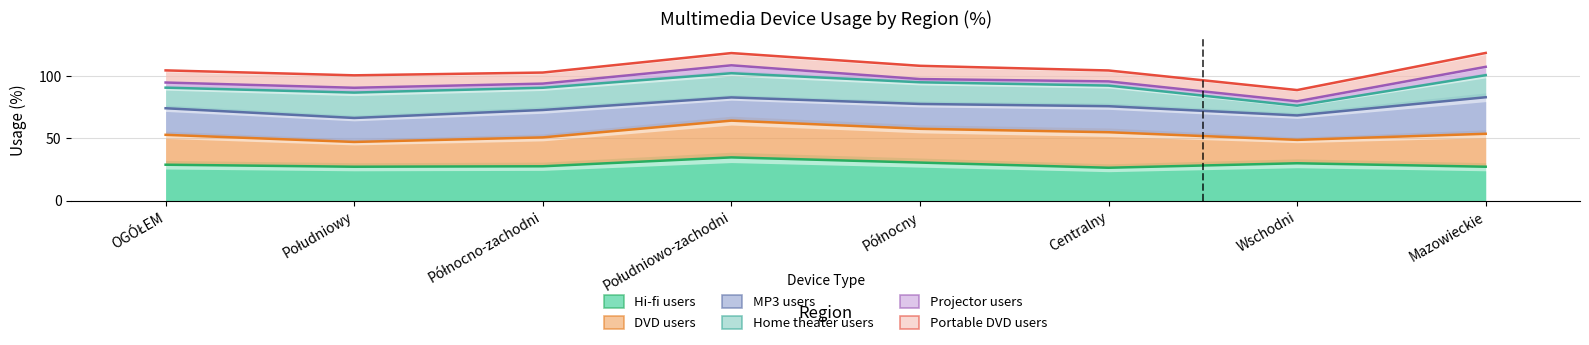

Which has a higher value, Północny or OGÓŁEM?

Północny